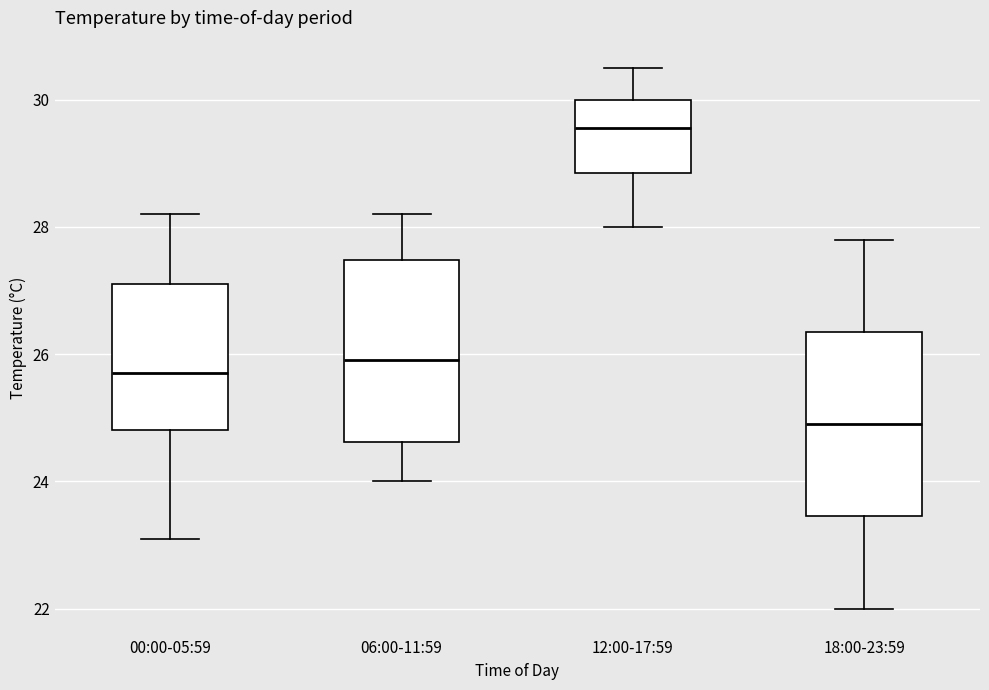

Reading left to right, read every box against the y-axis: the position of its median line, the range the box covers, and the ends of its whiskers. The values are not printed on the chart, so give them approximately, as read against the axis.

00:00-05:59: median 25.8, box 24.8 to 27.2, whiskers 23.2 to 28.2
06:00-11:59: median 26.0, box 24.6 to 27.4, whiskers 24.0 to 28.2
12:00-17:59: median 29.6, box 28.8 to 30.0, whiskers 28.0 to 30.6
18:00-23:59: median 25.0, box 23.4 to 26.4, whiskers 22.0 to 27.8